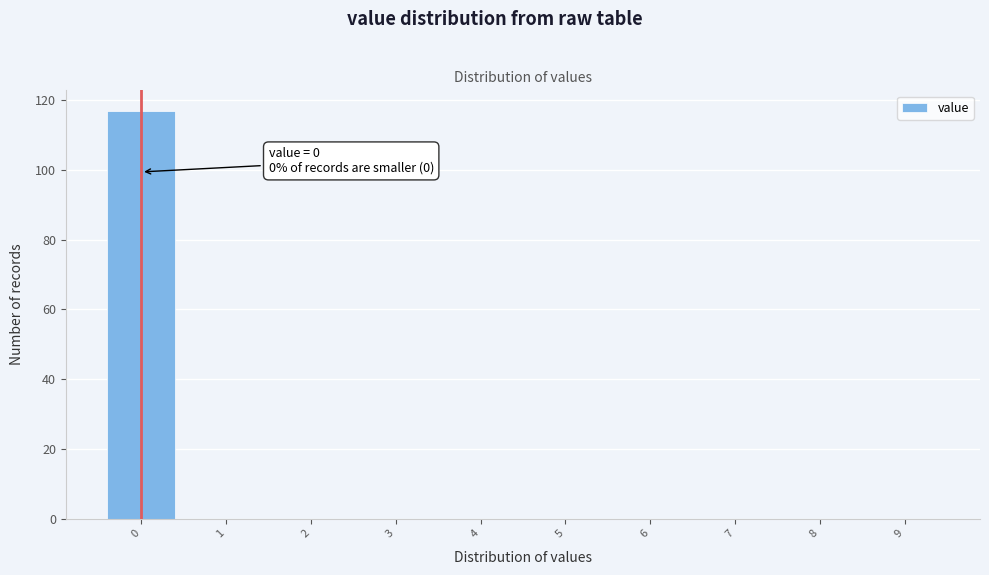

Over which range of the x-axis is the bar tallest?

-0.5 to 0.5